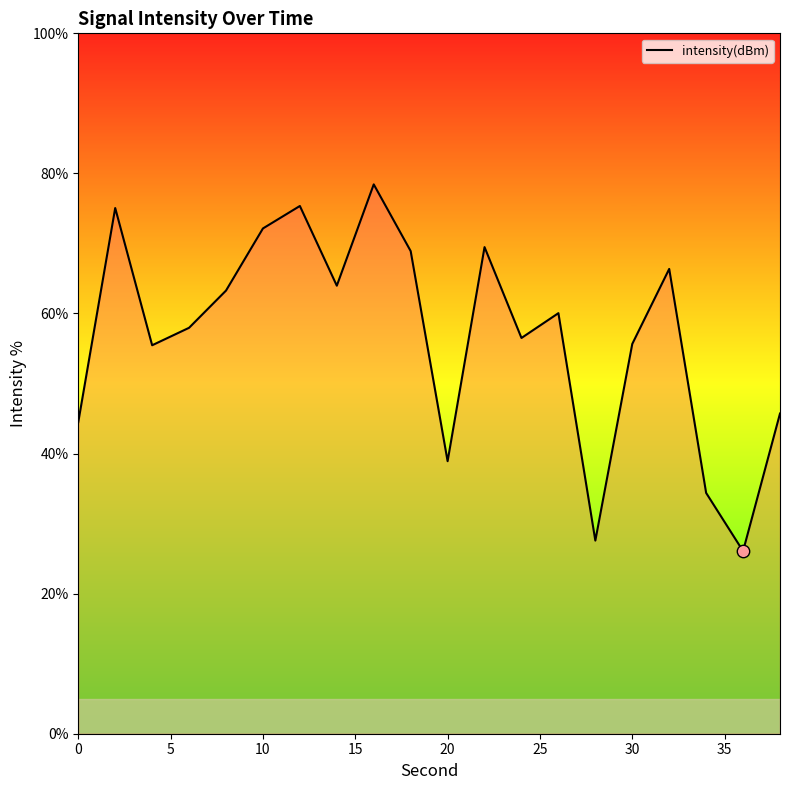

What is the greatest value displayed?

78.4